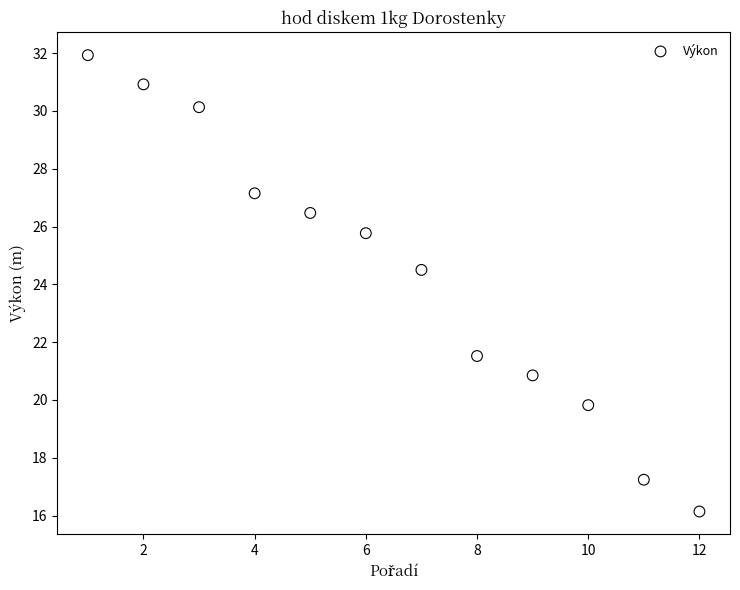

What is the average Y value?

24.4